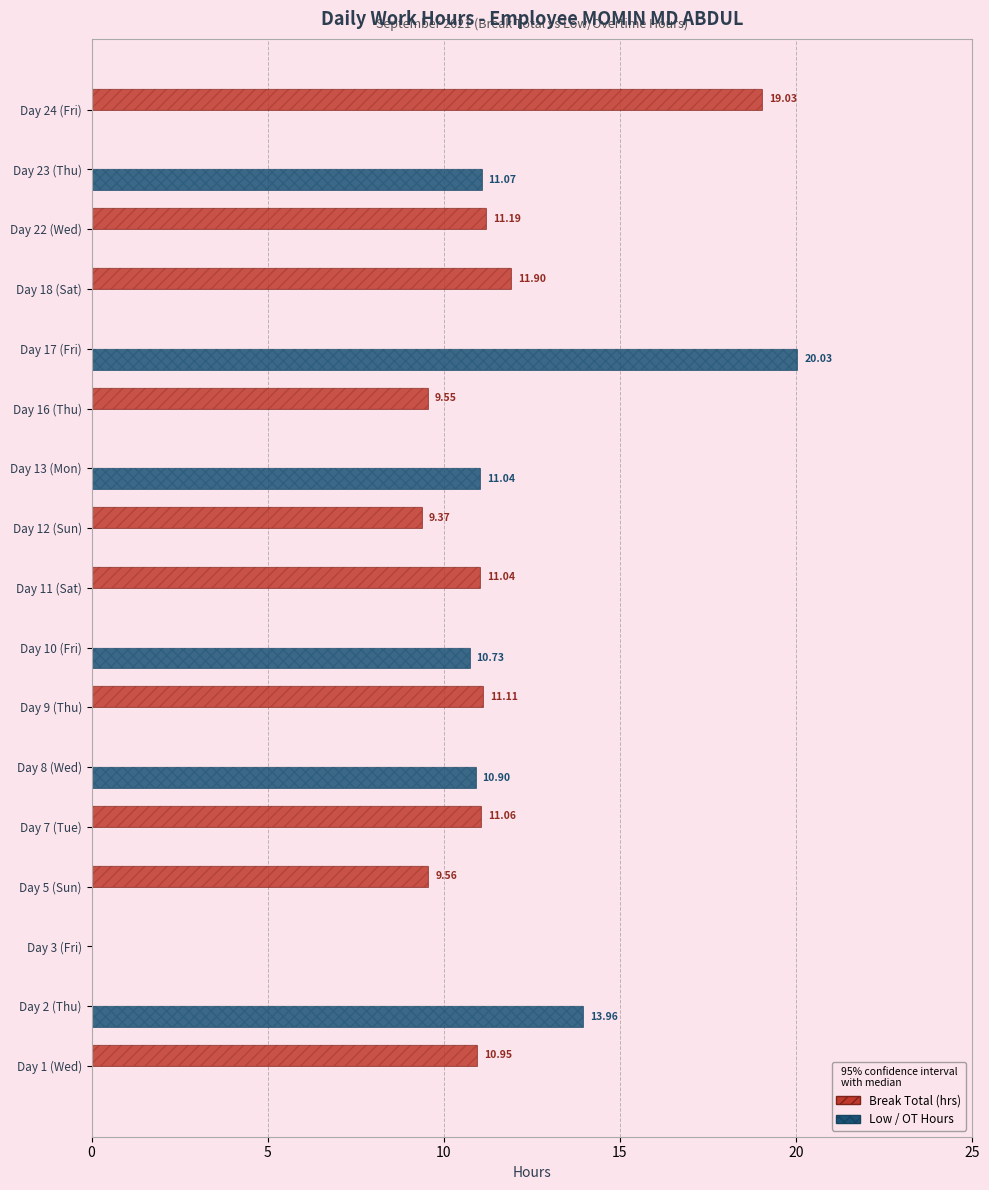

Are the bars grouped side by side (vs. stacked)?

Yes